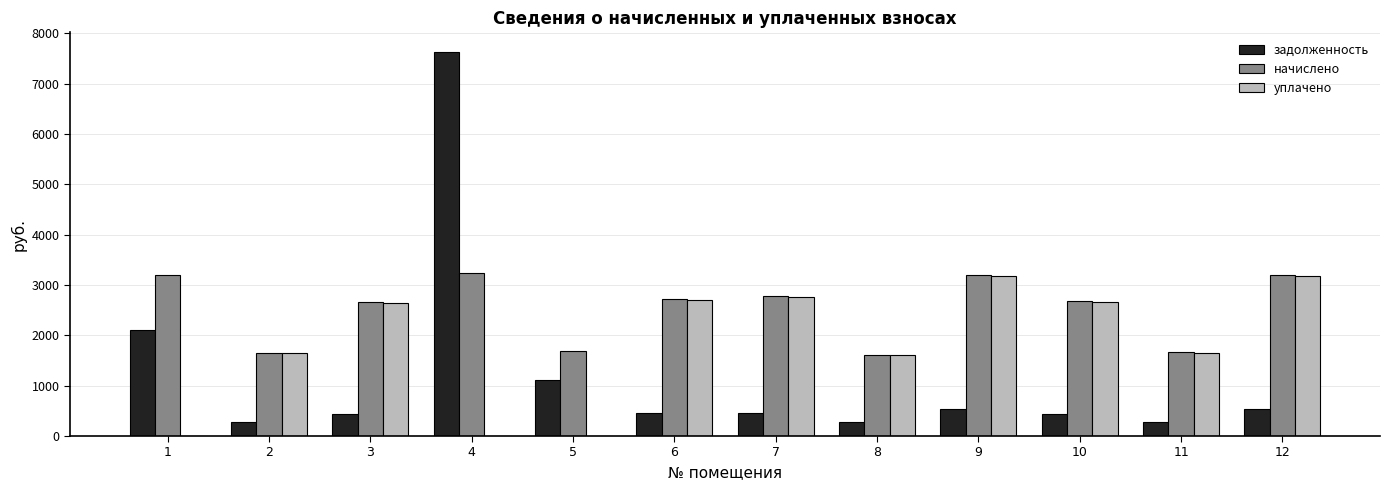

How many series are shown in this chart?

3